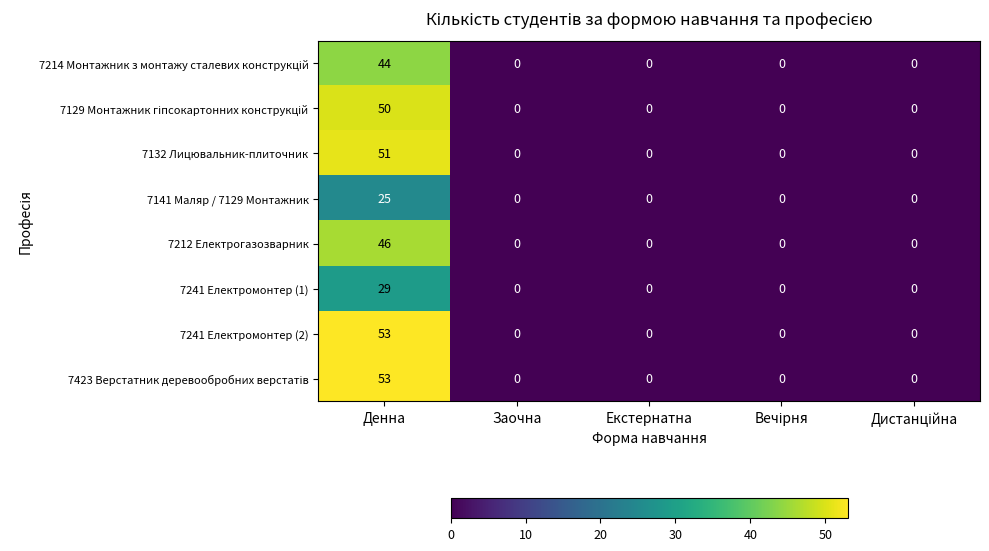

Is it true that 7141 Маляр / 7129 Монтажник equals 0 at Заочна?

True